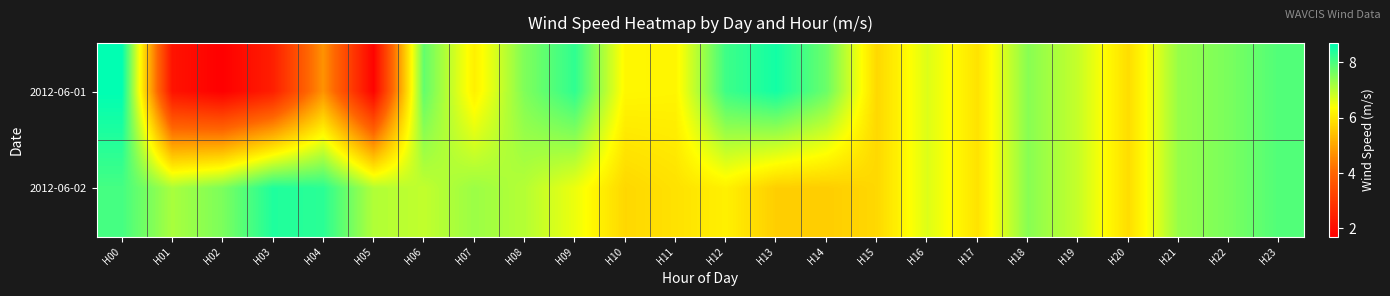

What is the total value across all series at H21?

14.6